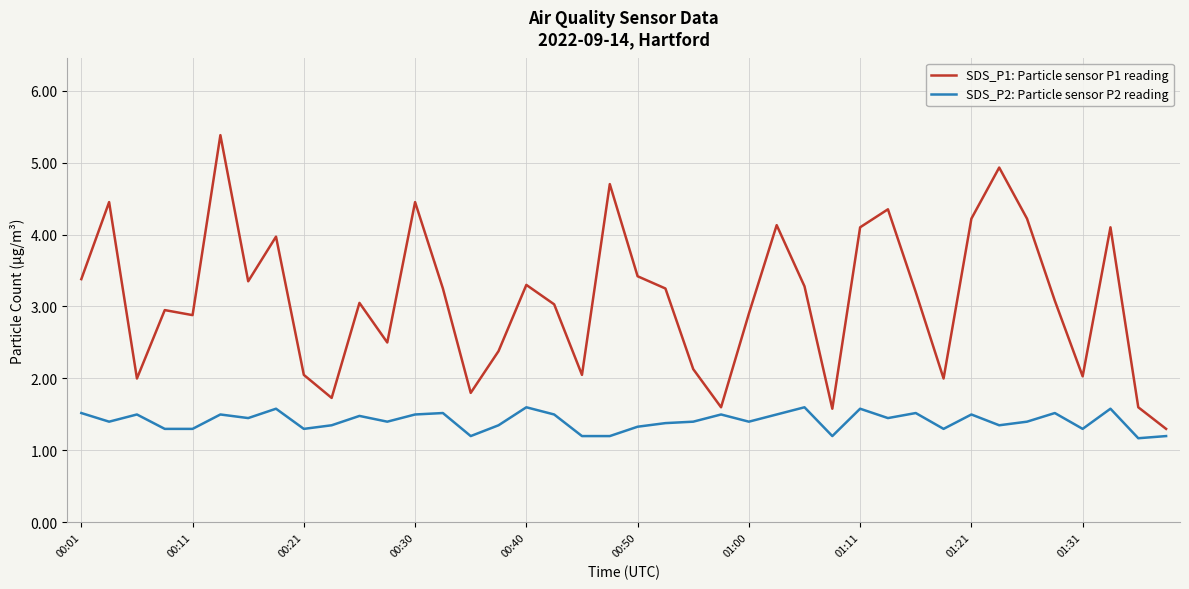

Which series has the largest range (max minus min)?

SDS_P1: Particle sensor P1 reading